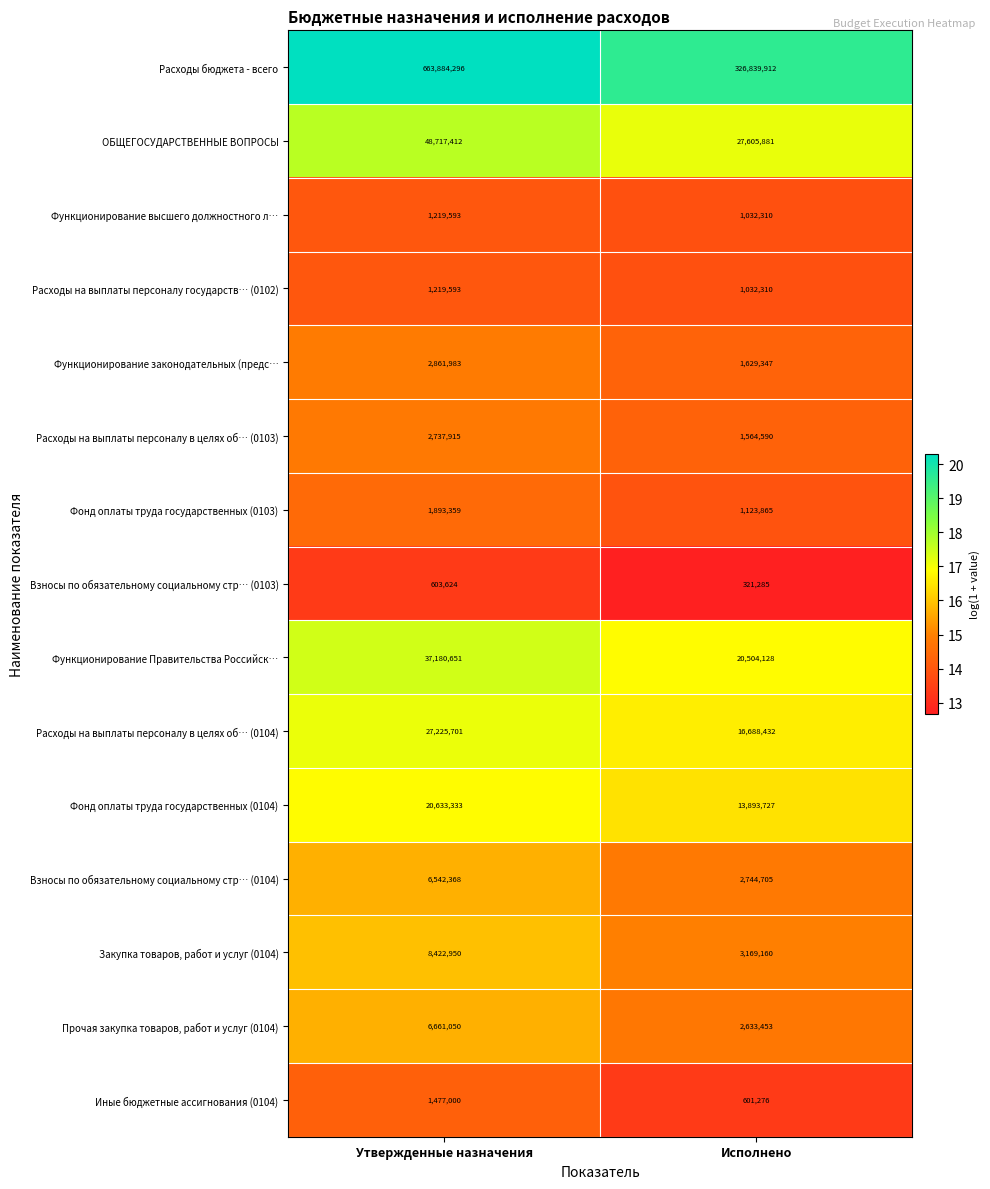

True or false: Расходы на выплаты персоналу в целях об… (0104) has a value of 35509700 at Утвержденные назначения.

False